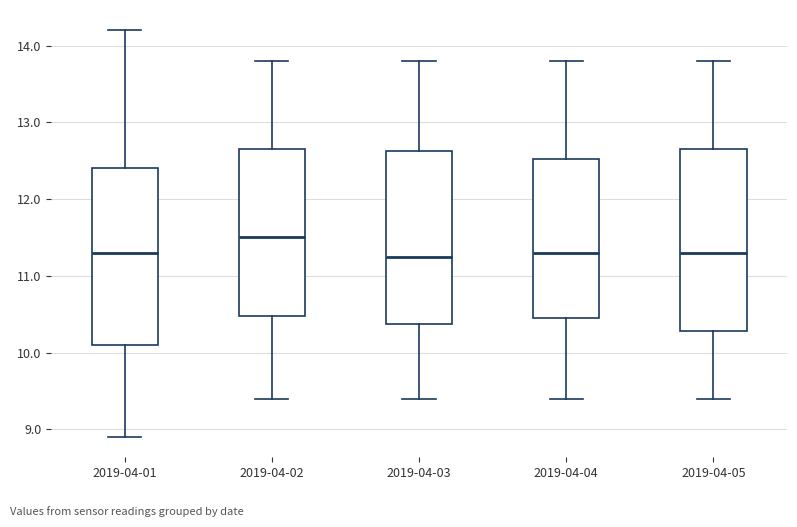

Reading left to right, transcribe this box plot: for each box, give where its median line is, the range the box spans, and where its two whiskers end, as read against the y-axis. The values are not printed on the chart, so give them approximately, as read against the axis.

2019-04-01: median 11.3, box 10.1 to 12.4, whiskers 8.9 to 14.2
2019-04-02: median 11.5, box 10.5 to 12.7, whiskers 9.4 to 13.8
2019-04-03: median 11.3, box 10.4 to 12.6, whiskers 9.4 to 13.8
2019-04-04: median 11.3, box 10.5 to 12.5, whiskers 9.4 to 13.8
2019-04-05: median 11.3, box 10.3 to 12.7, whiskers 9.4 to 13.8